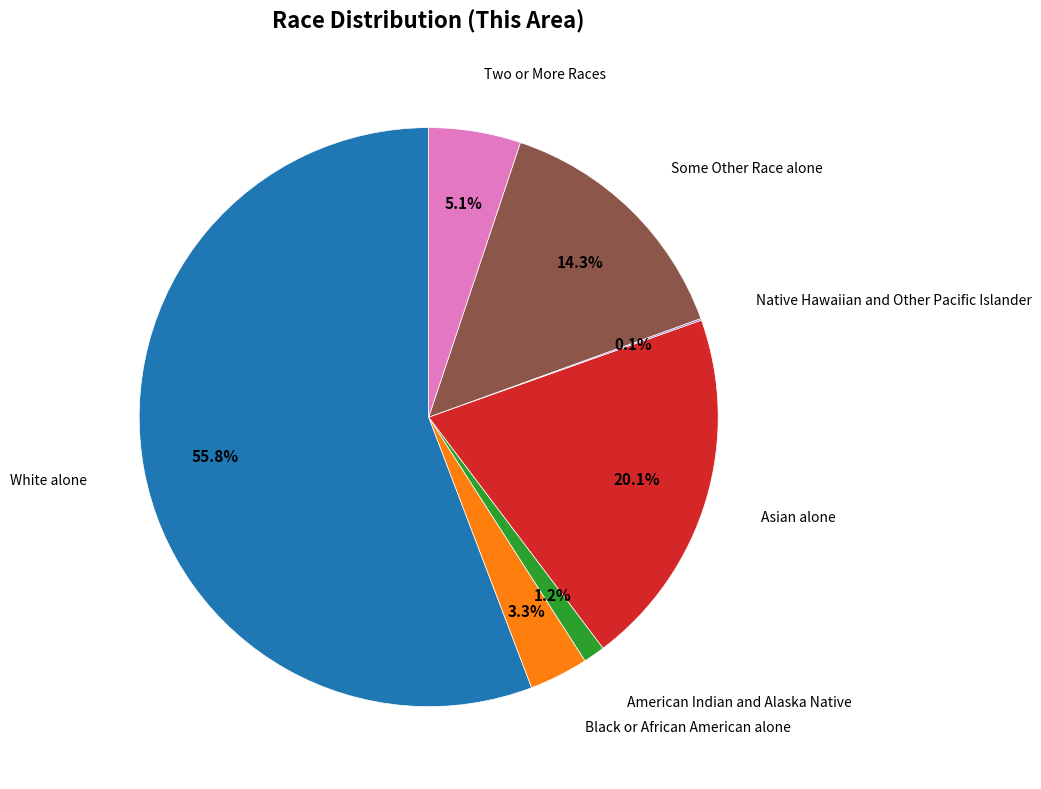

How much of the chart is everything except Two or More Races?

94.9%